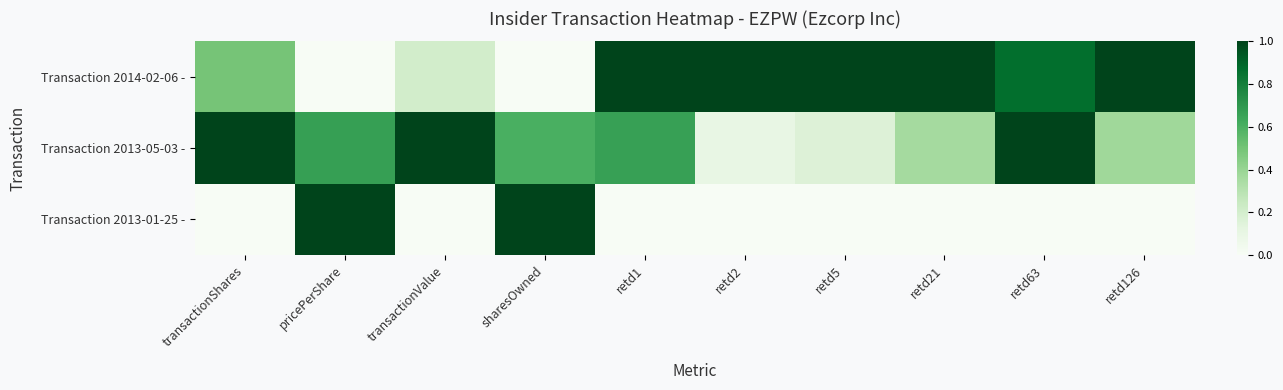

Rank the series by their maximum value, from highest to lowest.

Transaction 2014-02-06 -, Transaction 2013-05-03 -, Transaction 2013-01-25 -